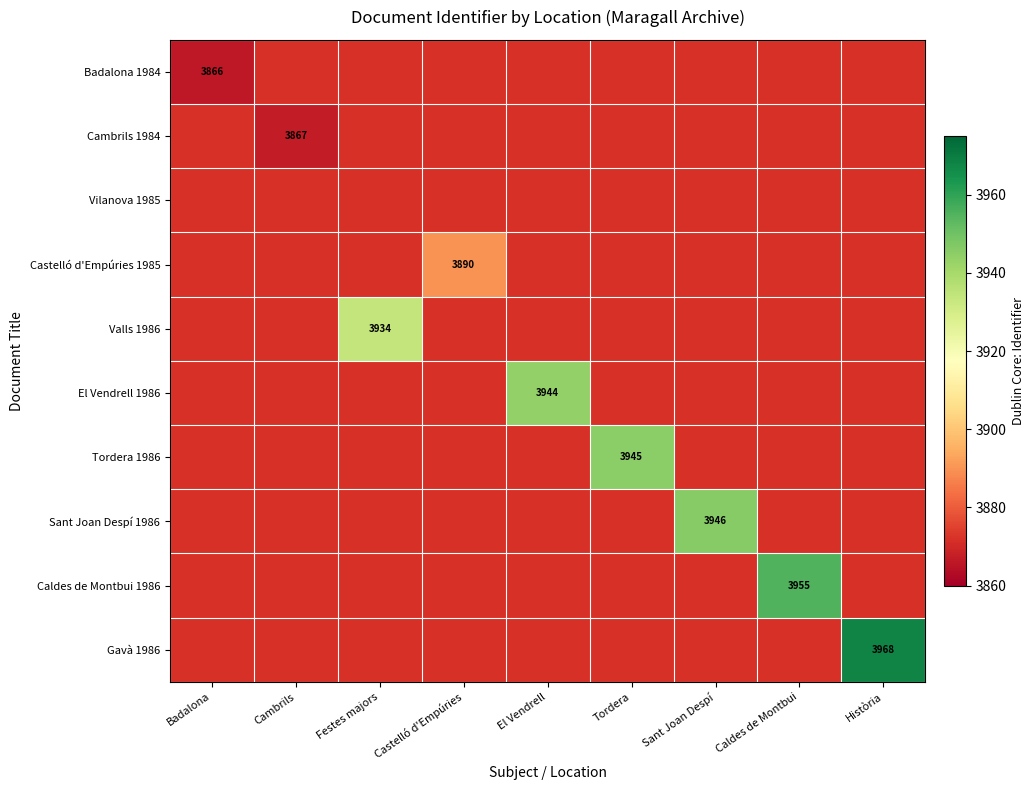

The value of Caldes de Montbui 1986 at Caldes de Montbui is 5573. True or false?

False